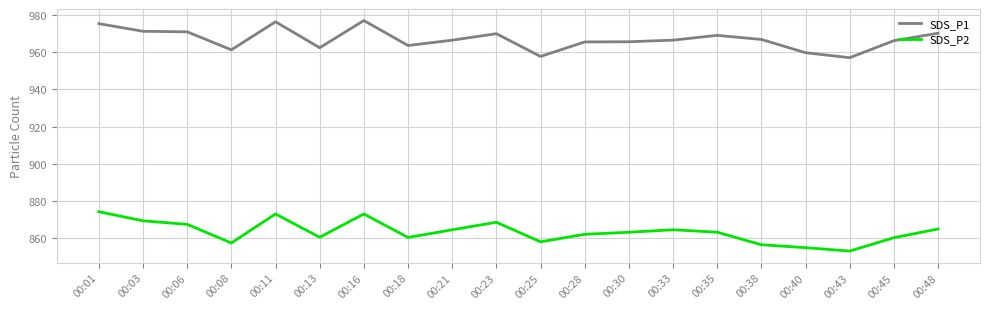

At which label does SDS_P2 reach its minimum?

00:43